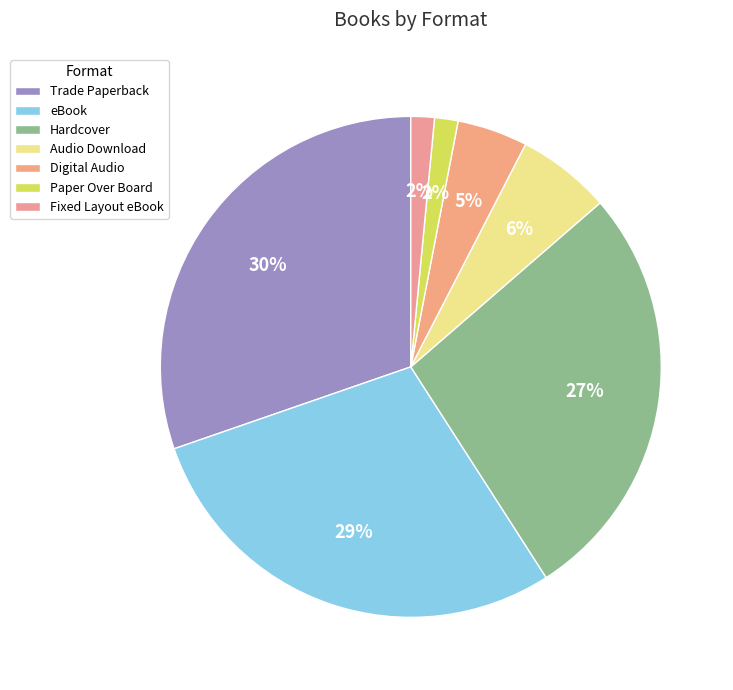

How many slices are in this pie chart?

7